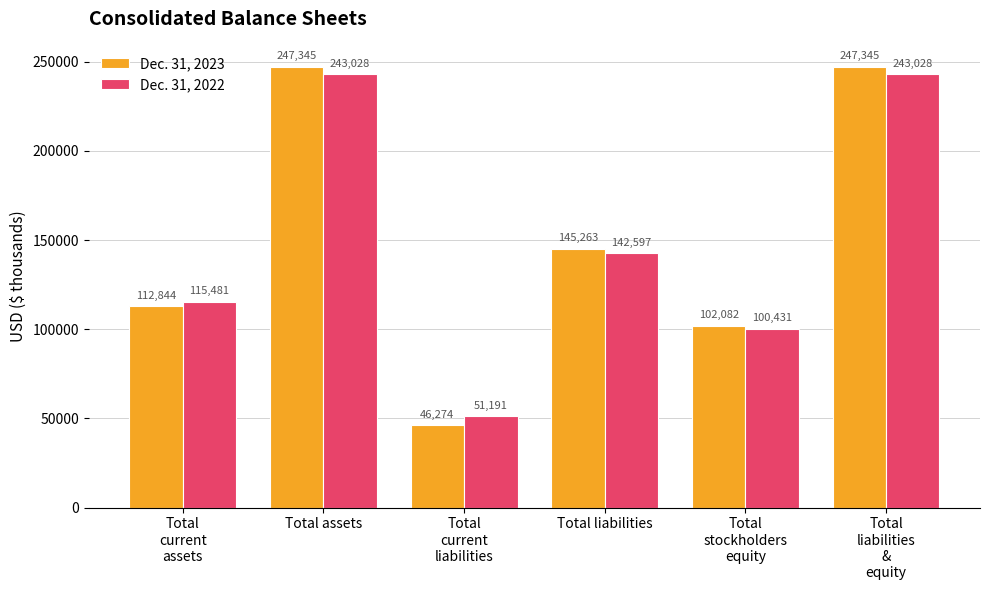

Count the number of data series in this chart.

2